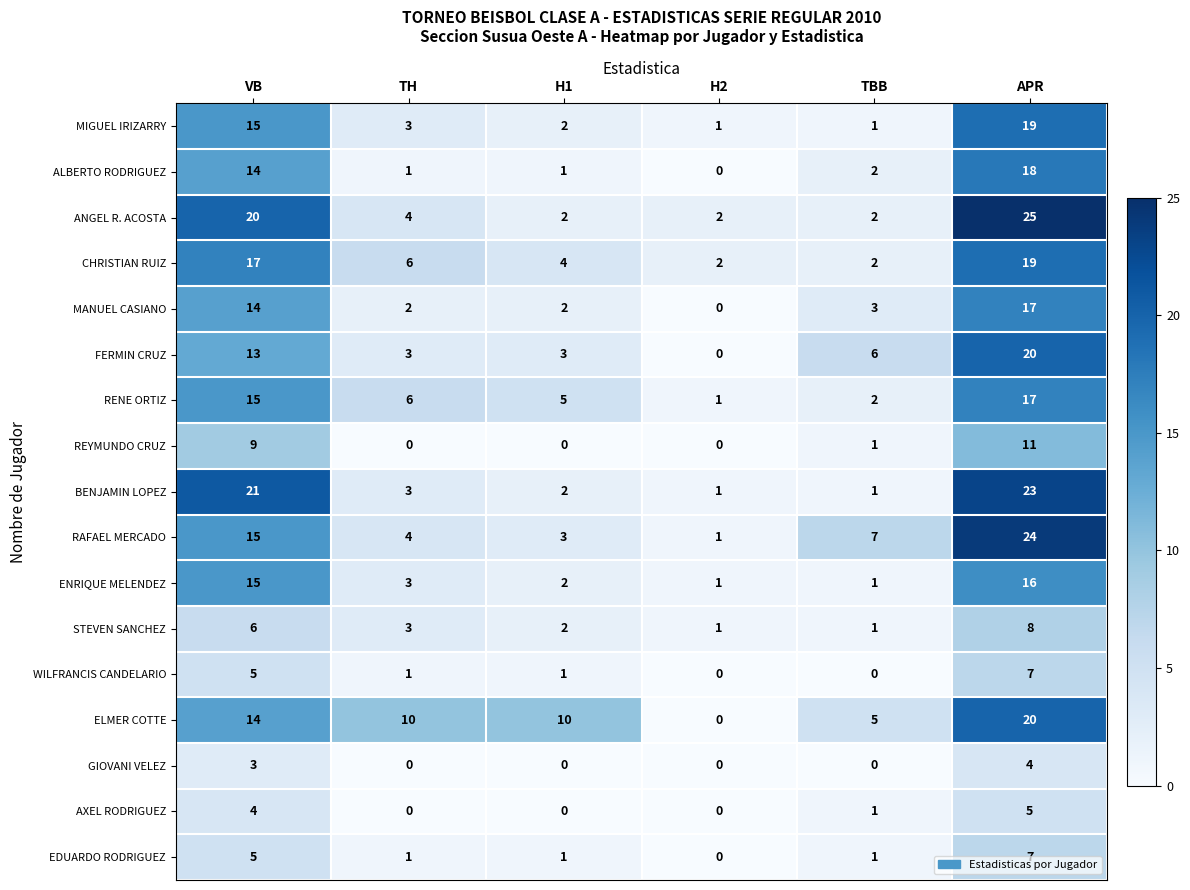

Count the number of data series in this chart.

17